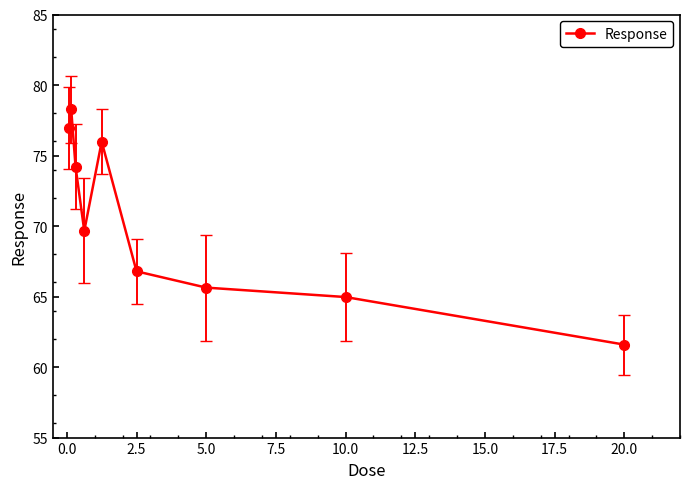

What is the sum of all values?

634.0